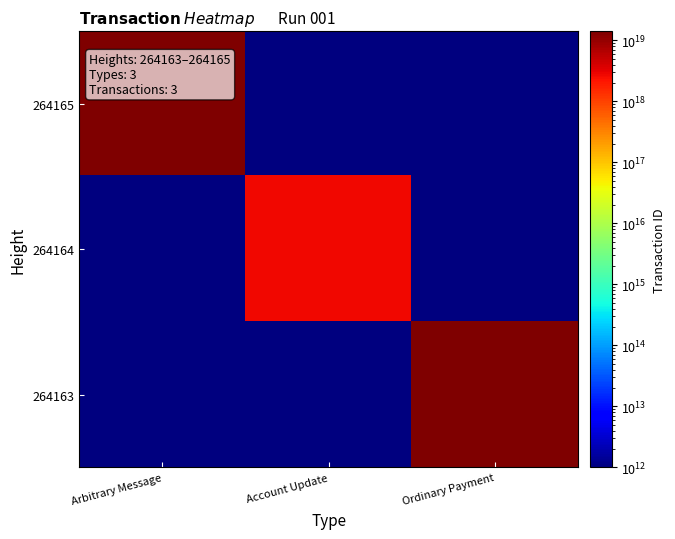

Reading left to right, list all the values displayed in this chart.

264165: Arbitrary Message=14001173534058639360	Account Update=1000000000000	Ordinary Payment=1000000000000
264164: Arbitrary Message=1000000000000	Account Update=2782528669724659712	Ordinary Payment=1000000000000
264163: Arbitrary Message=1000000000000	Account Update=1000000000000	Ordinary Payment=13576349346402484224